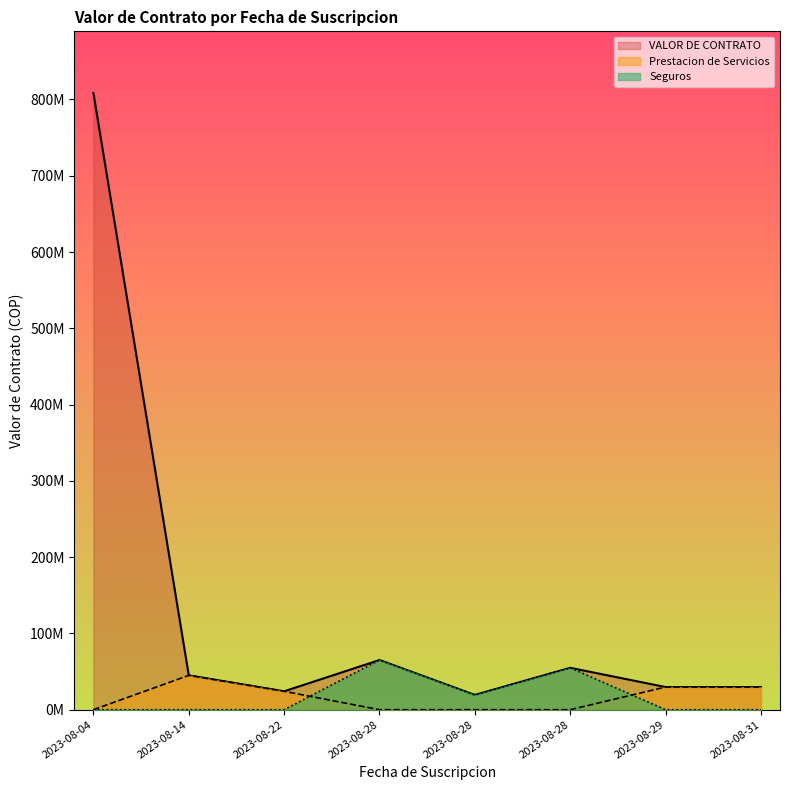

What are all the series names shown in the legend?

VALOR DE CONTRATO, Prestacion de Servicios, Seguros